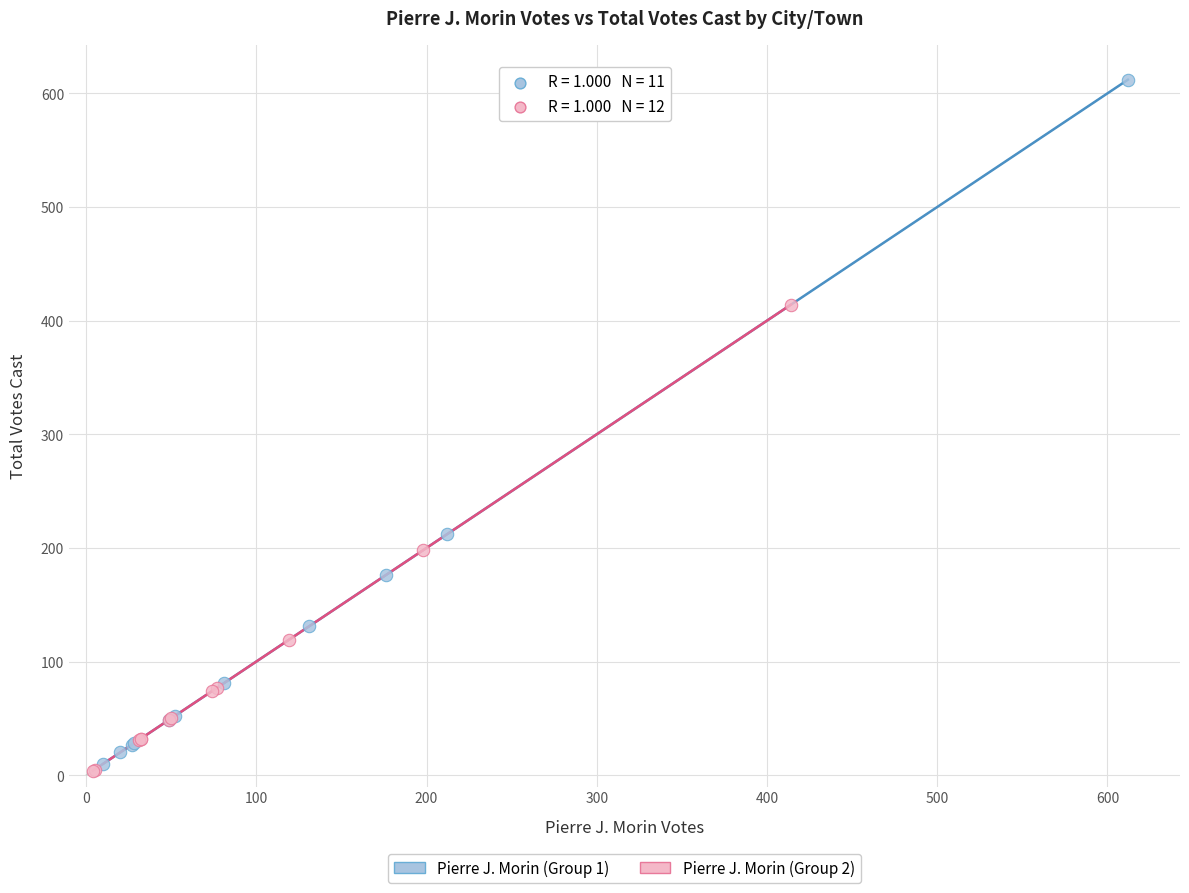

Which series has the largest Y range (max minus min)?

Pierre J. Morin (Group 1)